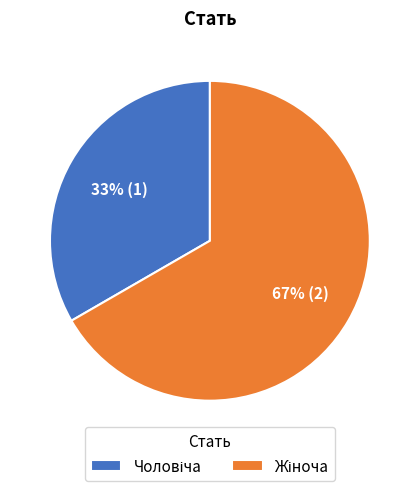

To the nearest percent, what is the average slice percentage?

50%